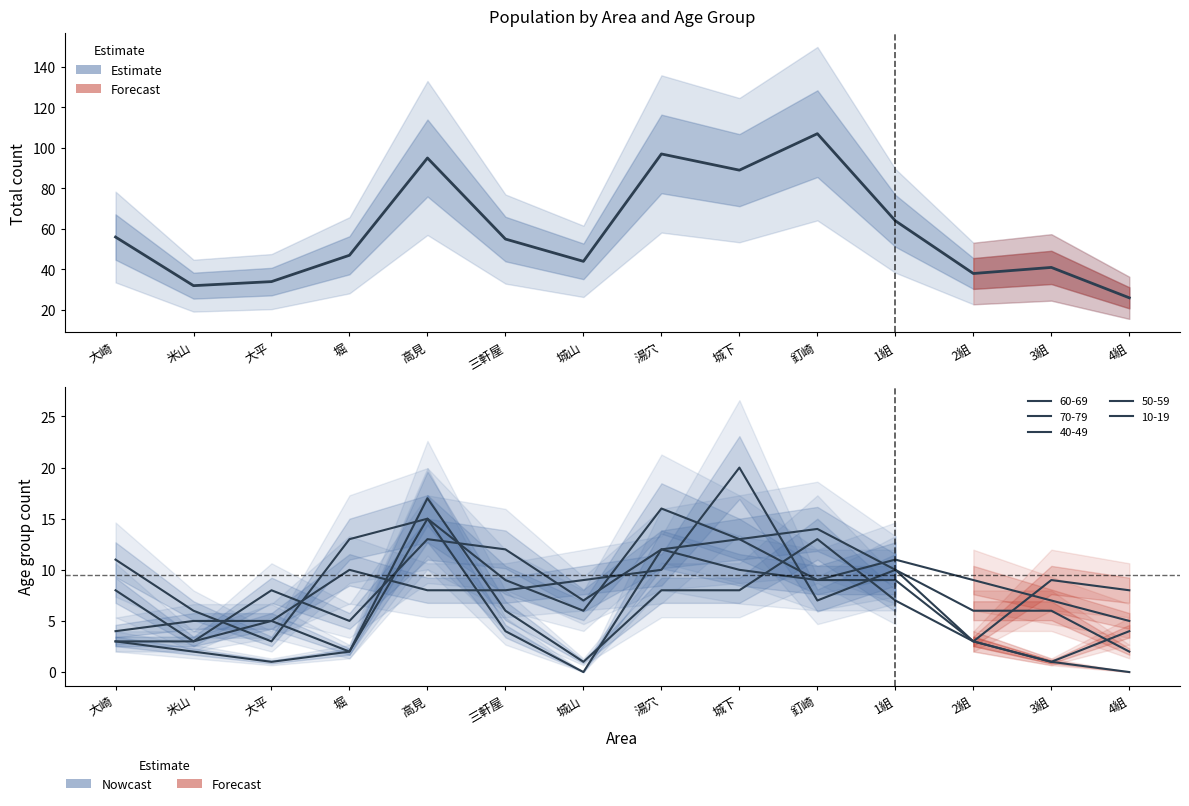

What is the average value?

59